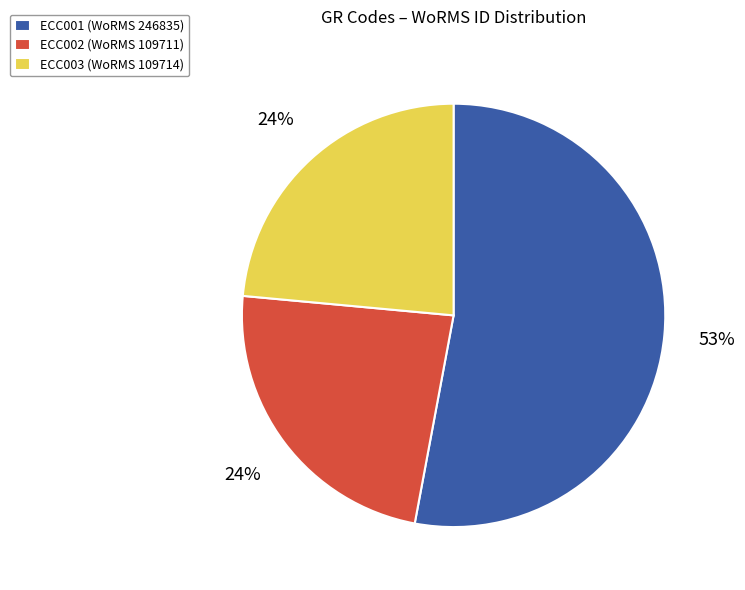

True or false: ECC003 accounts for 19% of the total.

False